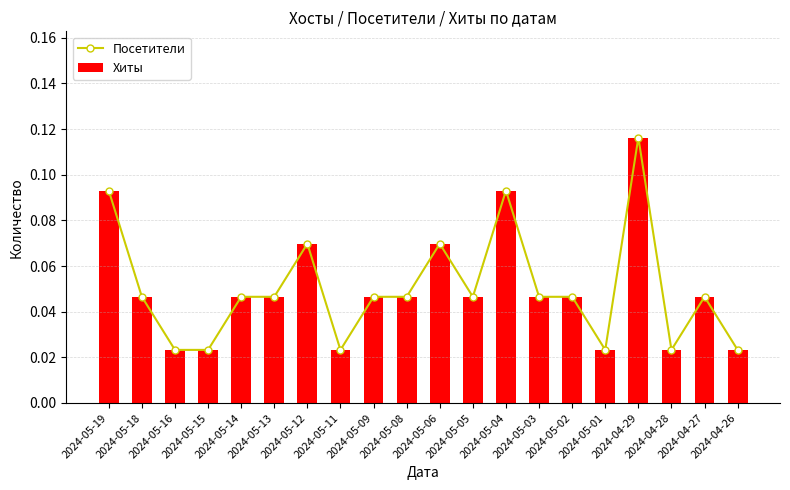

Which category has the highest value across all series?

2024-04-29